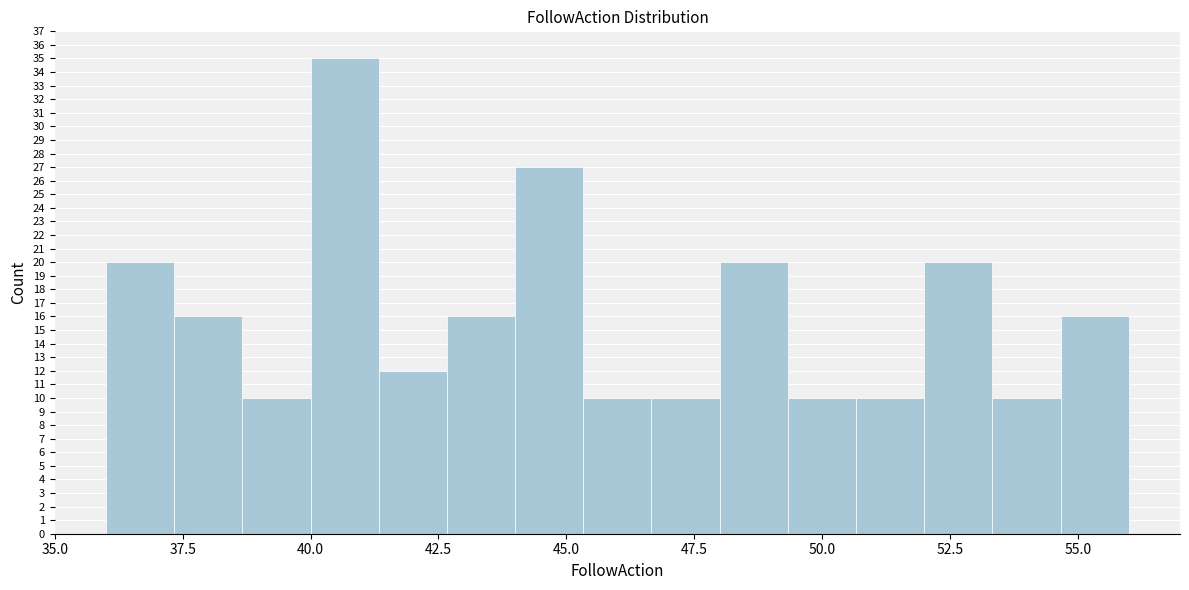

Around what value on the x-axis is the tallest bar? Give the approximate position of its centre, as read against the axis.

40.5